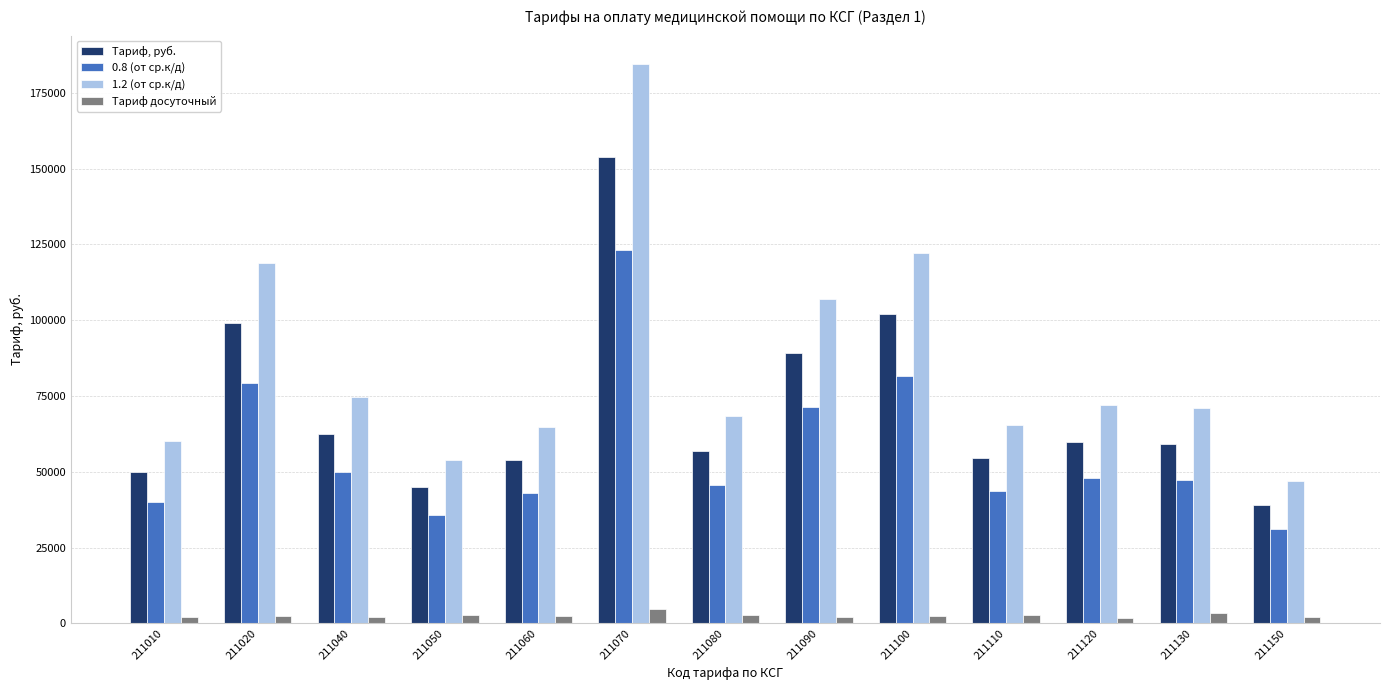

What is the difference between the 0.8 (от ср.к/д) values at 211020 and 211110?

35590.9